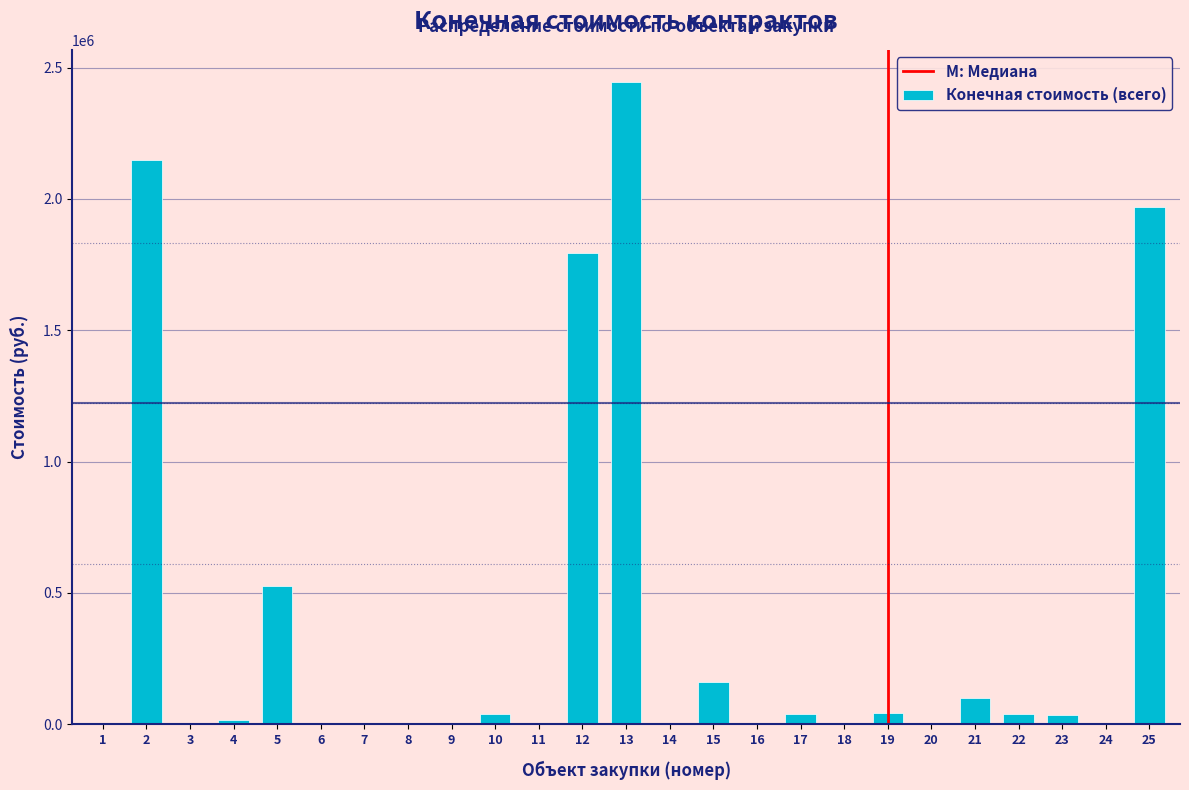

The value at 20 is 1165822.7. True or false?

False